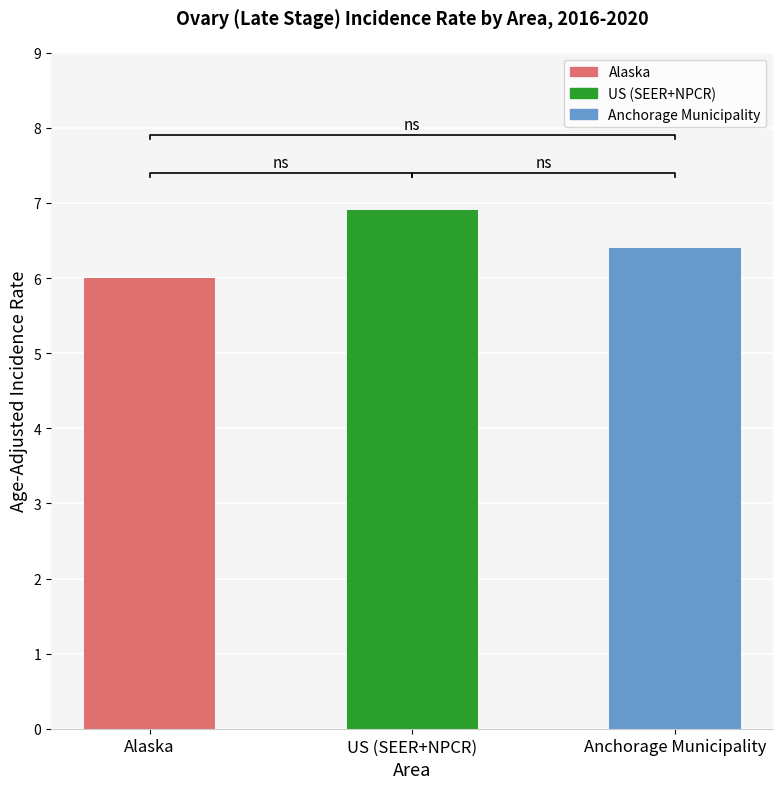

Count the values in the range 6 to 7.

3